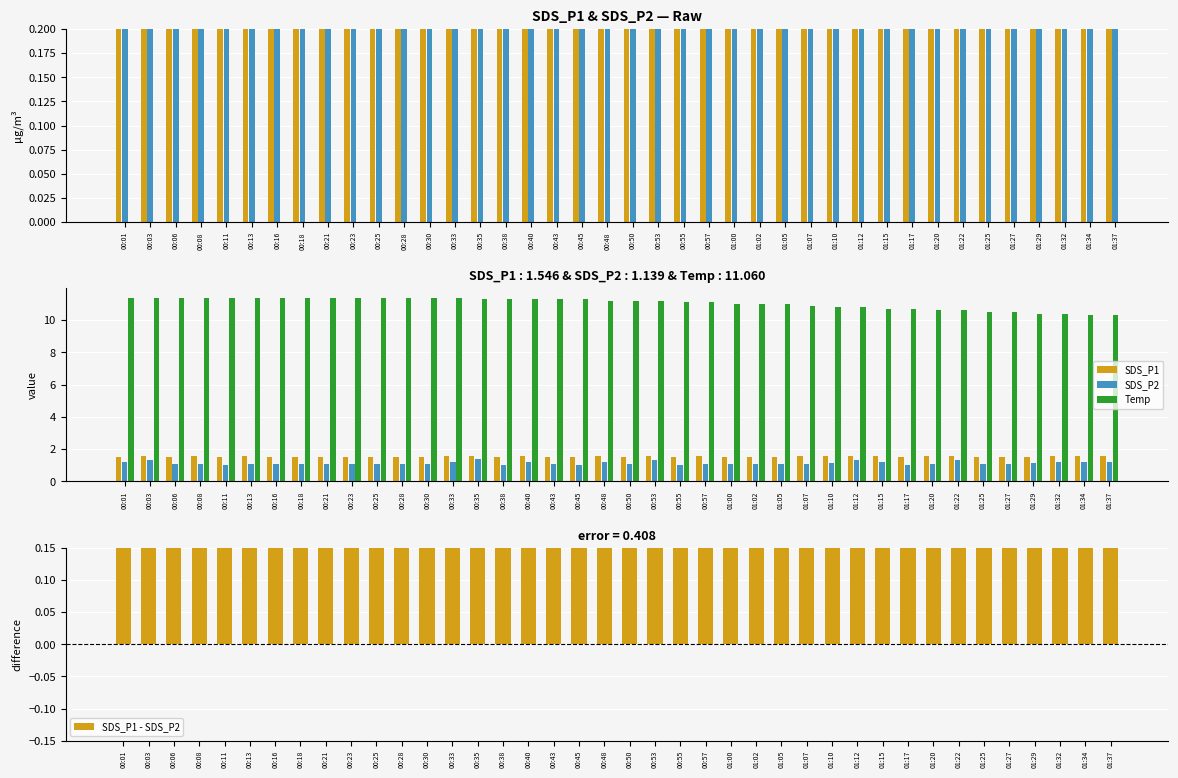

What is the spread (max minus min) of values at 00:03?

10.1